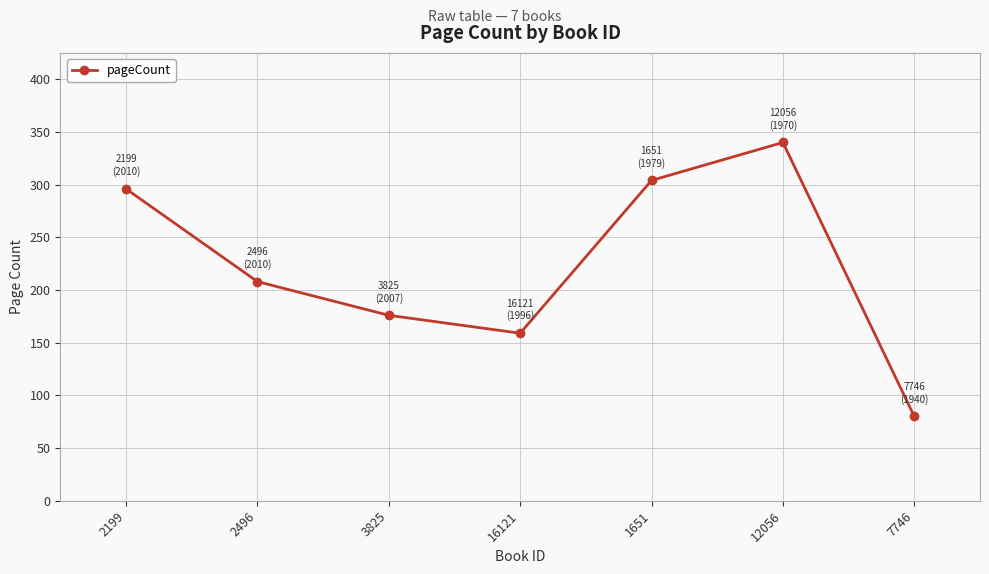

Rank the categories by value from highest to lowest.

12056, 1651, 2199, 2496, 3825, 16121, 7746